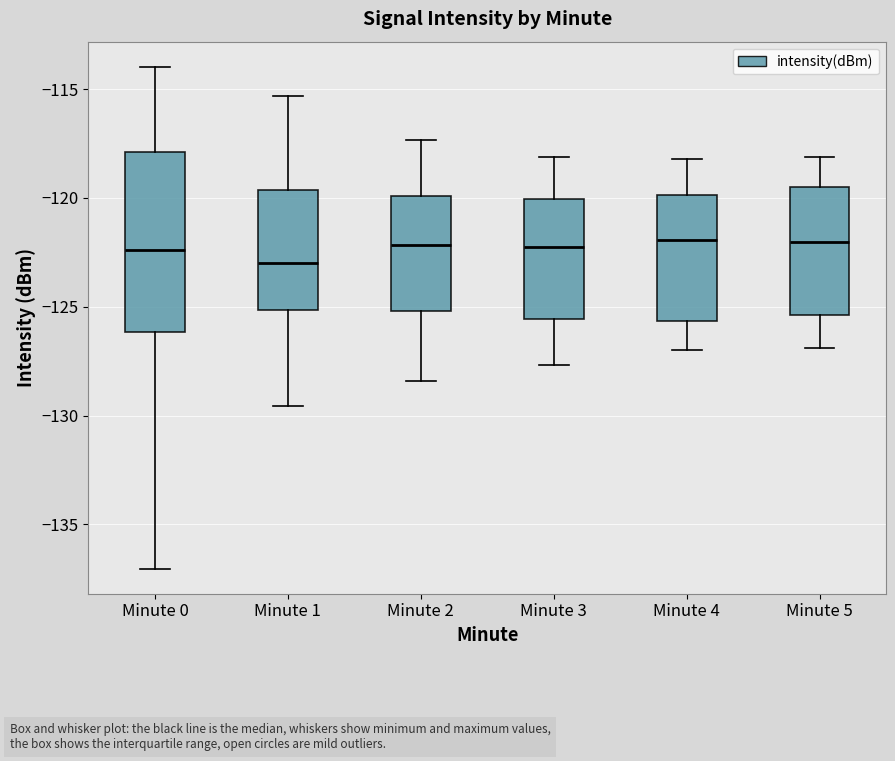

Reading left to right, read every box against the y-axis: the position of its median line, the range the box covers, and the ends of its whiskers. The values are not printed on the chart, so give them approximately, as read against the axis.

Minute 0: median -122.5, box -126.0 to -118.0, whiskers -137.0 to -114.0
Minute 1: median -123.0, box -125.0 to -119.5, whiskers -129.5 to -115.5
Minute 2: median -122.0, box -125.0 to -120.0, whiskers -128.5 to -117.5
Minute 3: median -122.0, box -125.5 to -120.0, whiskers -127.5 to -118.0
Minute 4: median -122.0, box -125.5 to -120.0, whiskers -127.0 to -118.0
Minute 5: median -122.0, box -125.5 to -119.5, whiskers -127.0 to -118.0